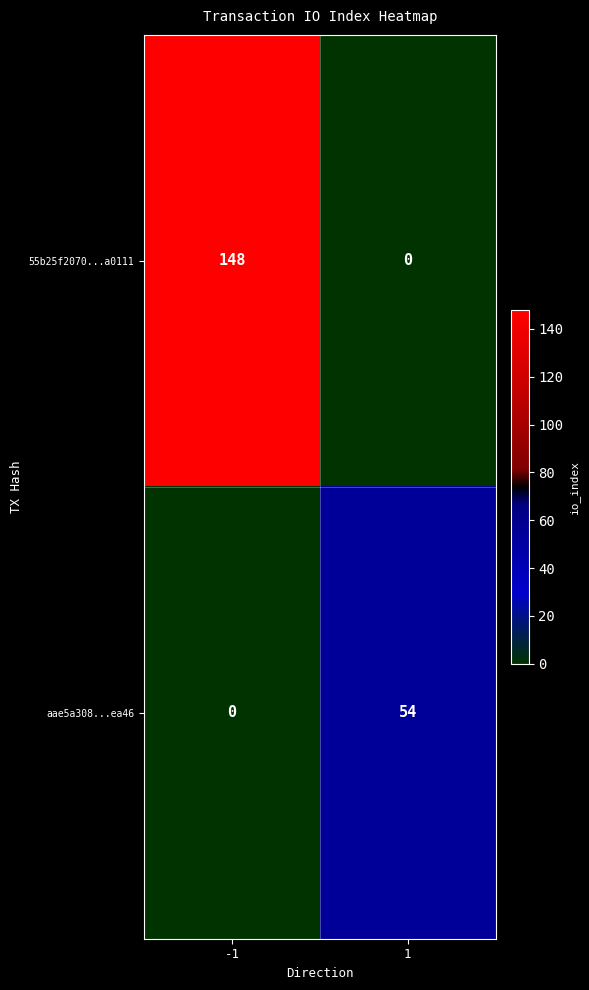

What is the difference between the aae5a308...ea46 values at 1 and -1?

54